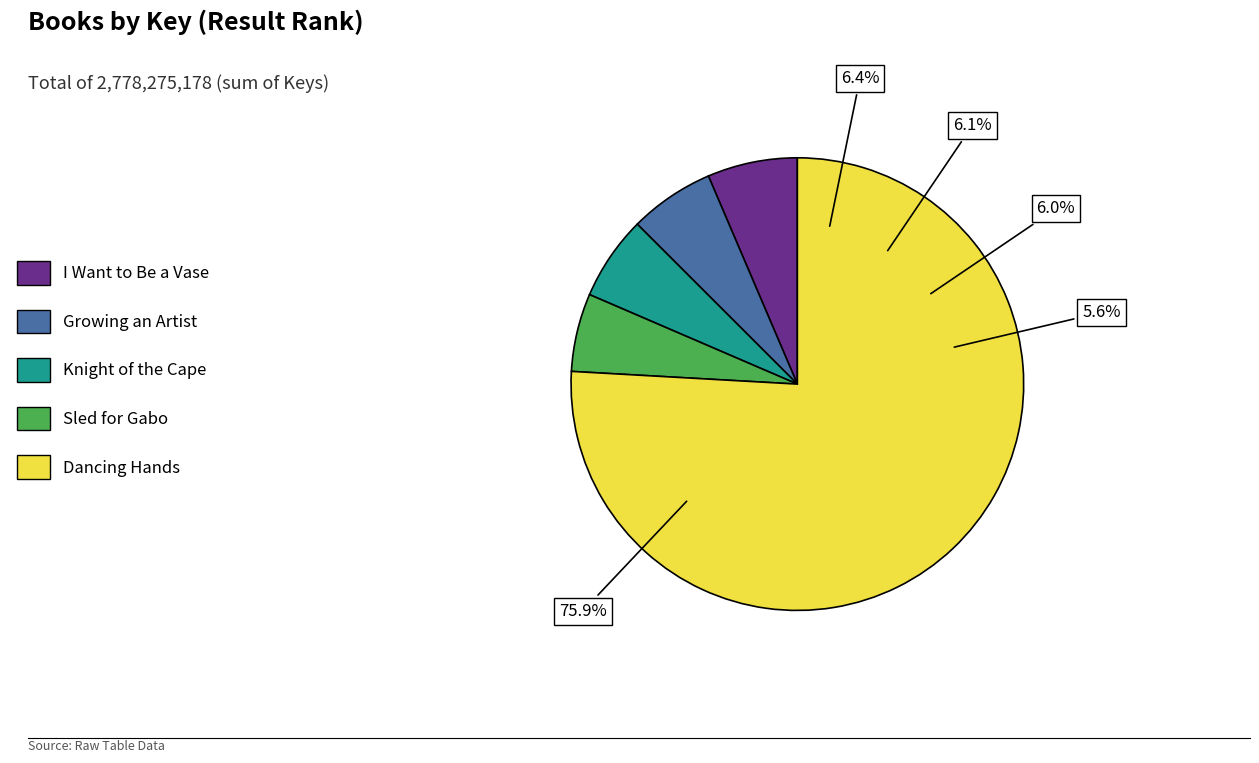

Is there any slice that represents more than half of the pie?

Yes